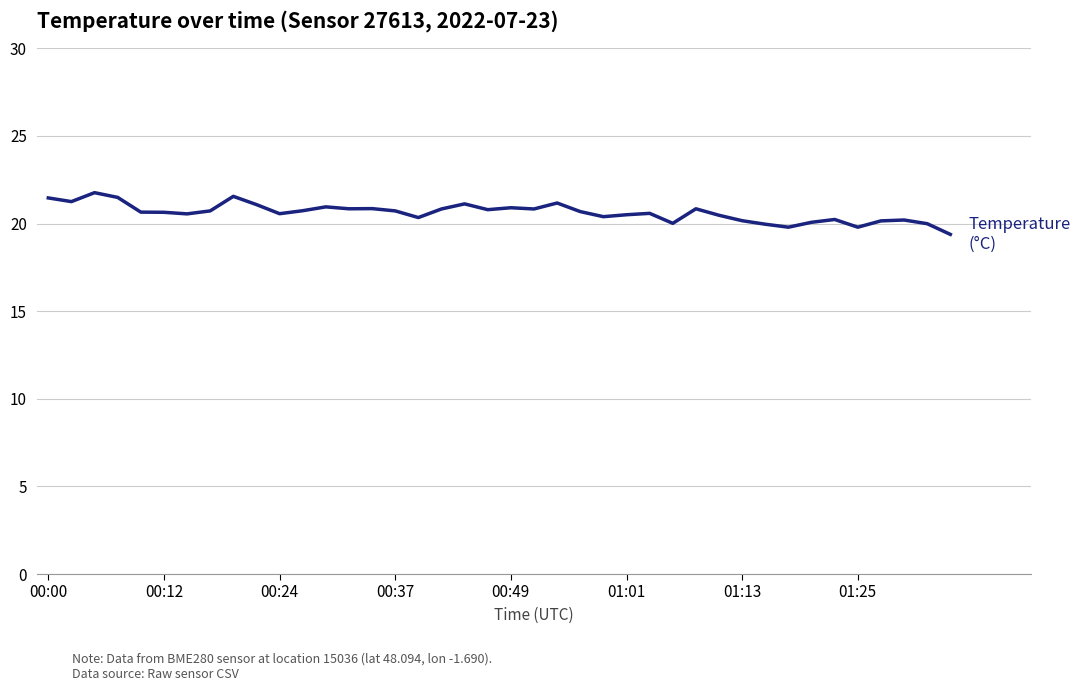

What is the sum of all values?

825.0